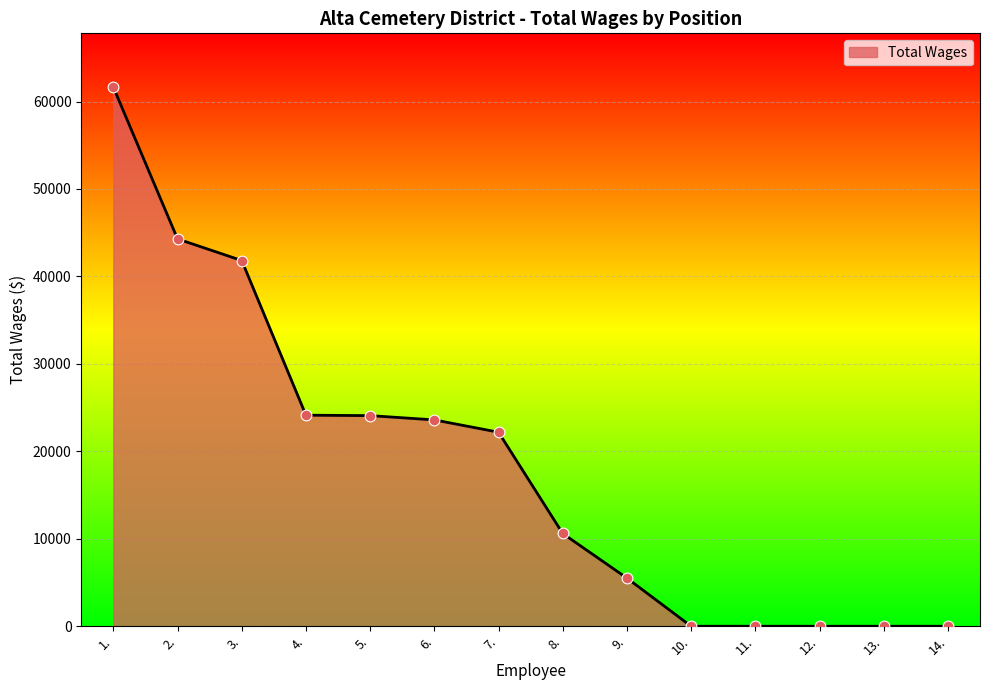

What is the change in value from 6. to 10.?

-23596